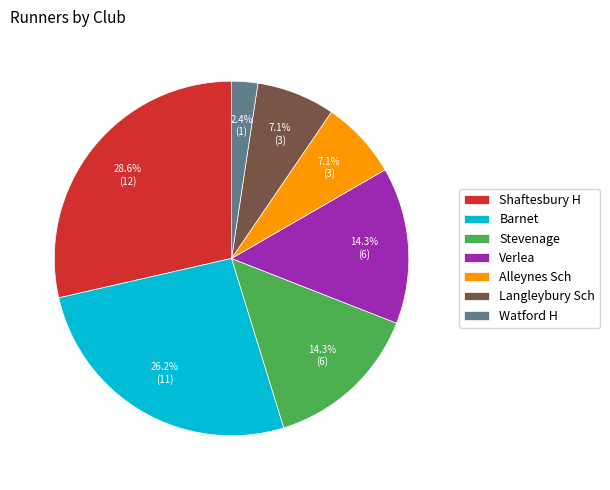

Do Watford H and Alleynes Sch together represent more than half of the pie?

No